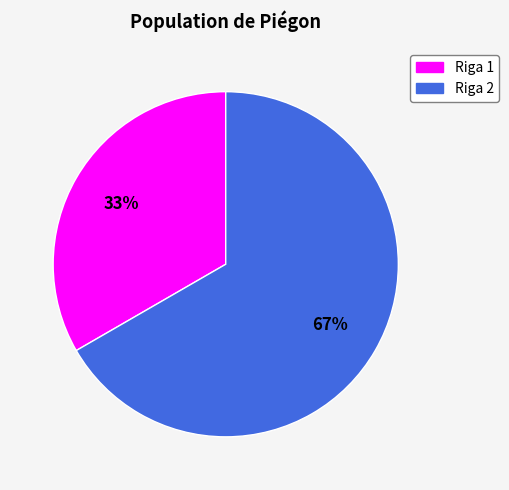

Rank the categories by value from lowest to highest.

Riga 1, Riga 2